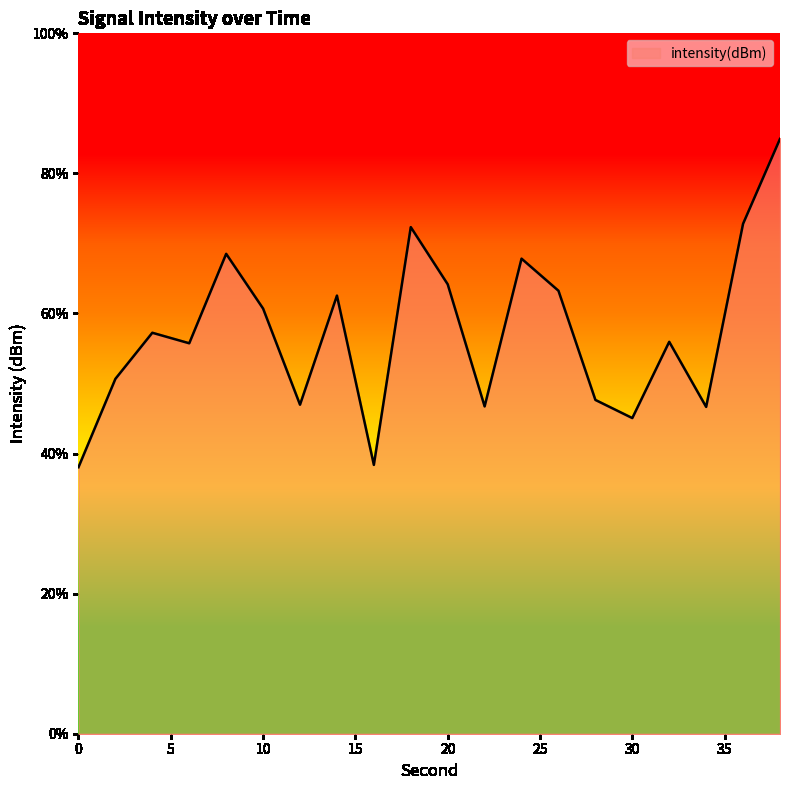

Does the chart display data point markers on the line(s)?

No